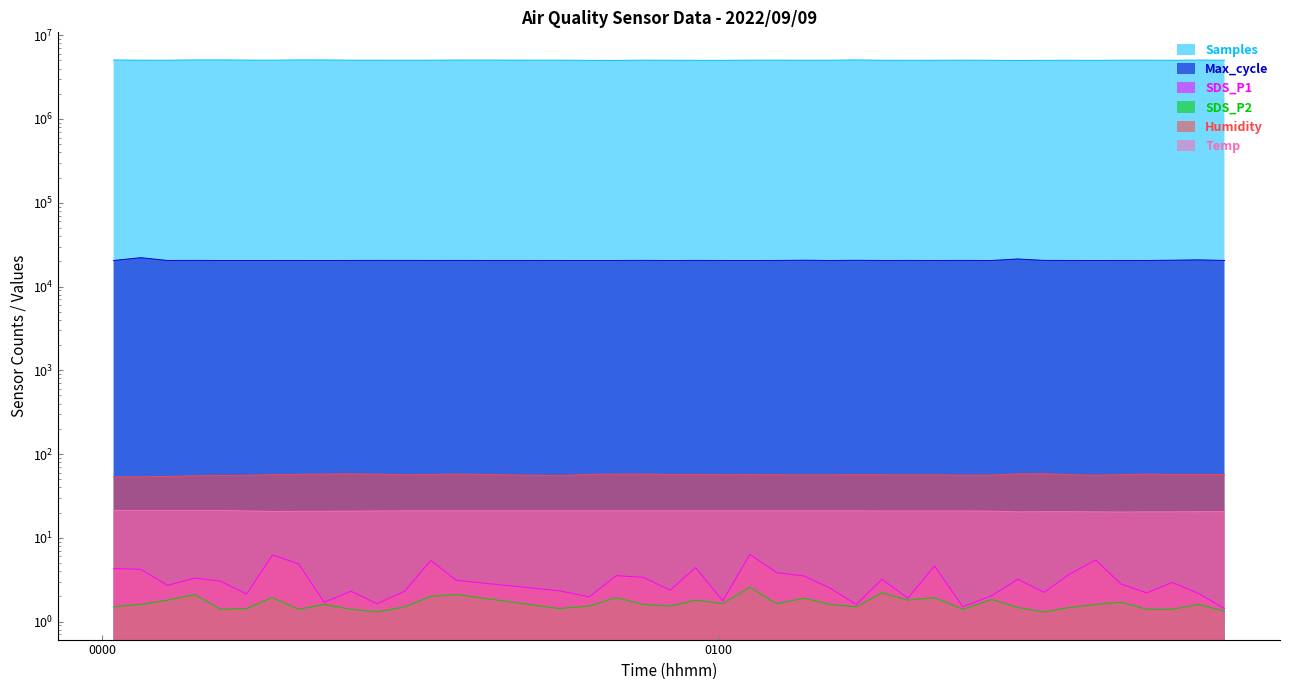

What is the value of the Max_cycle point at the 29th from the left?

20453.0